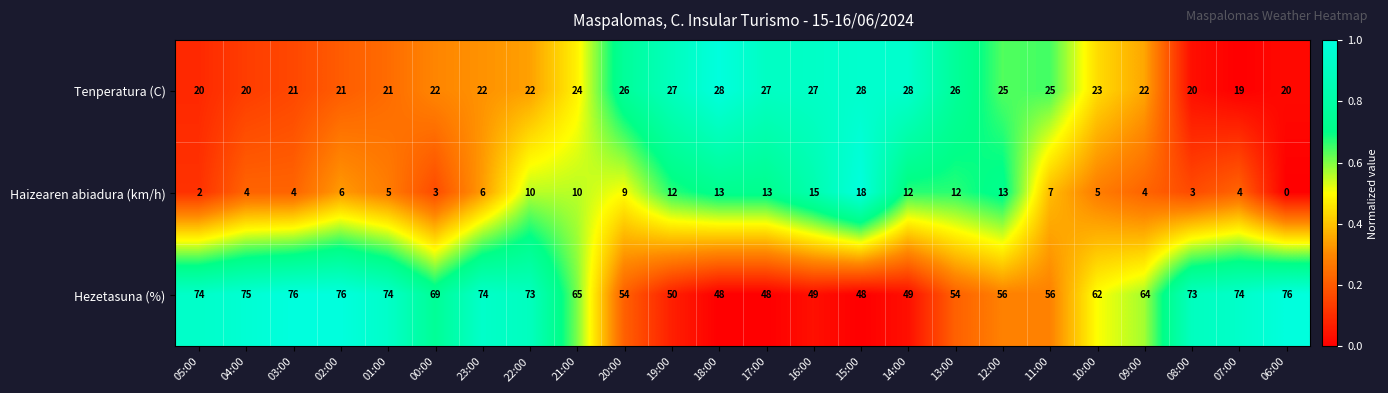

At which category does the chart reach its minimum across all series?

06:00